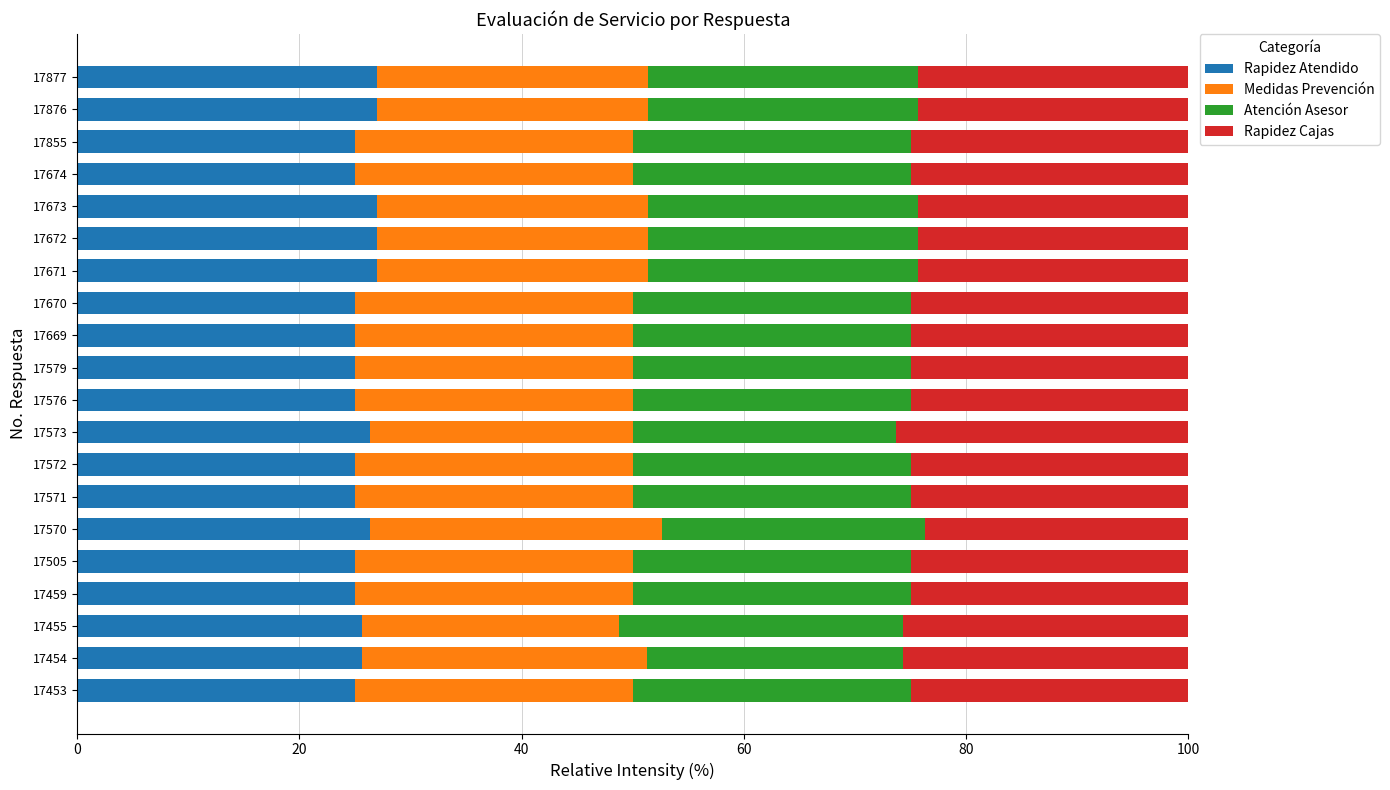

What is the minimum value for Rapidez Atendido?

25.0